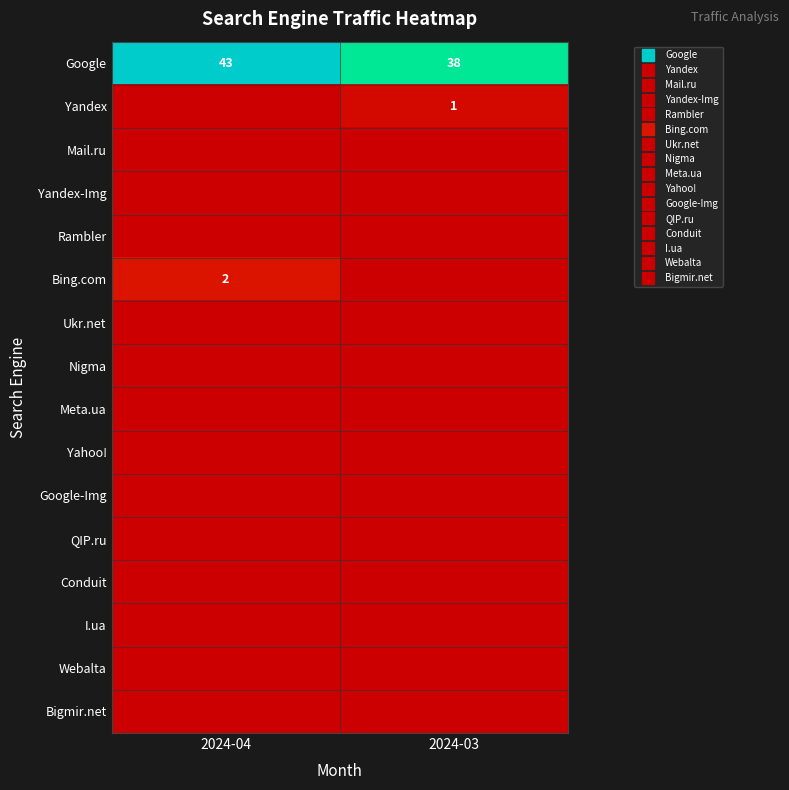

Which category has the highest value in the Bigmir.net series?

2024-04